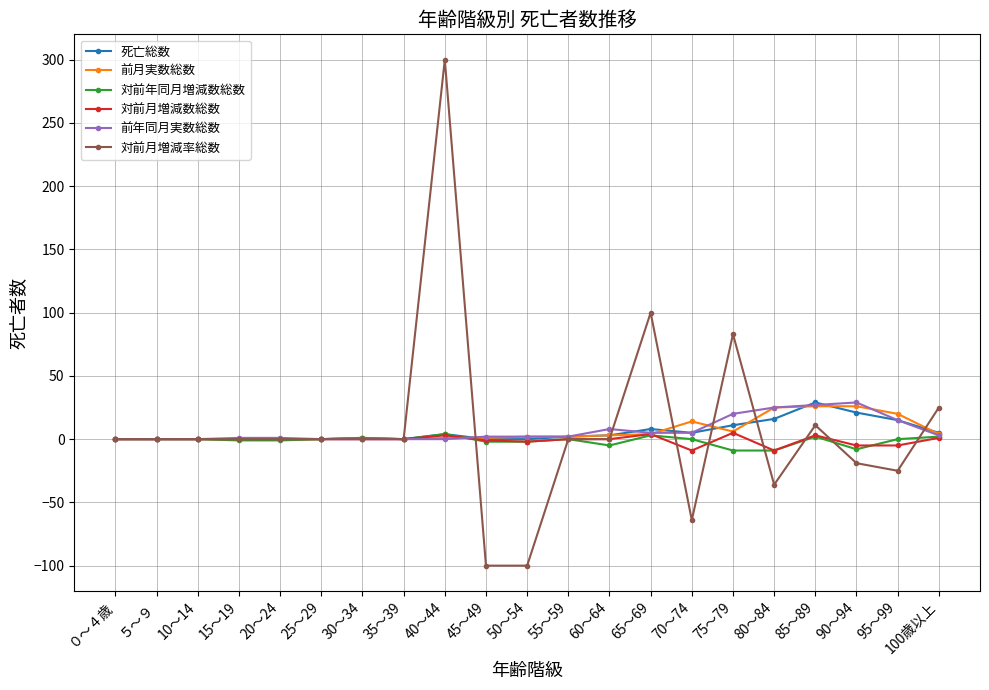

True or false: 対前月増減率総数 has more than 1 interior local peaks.

True